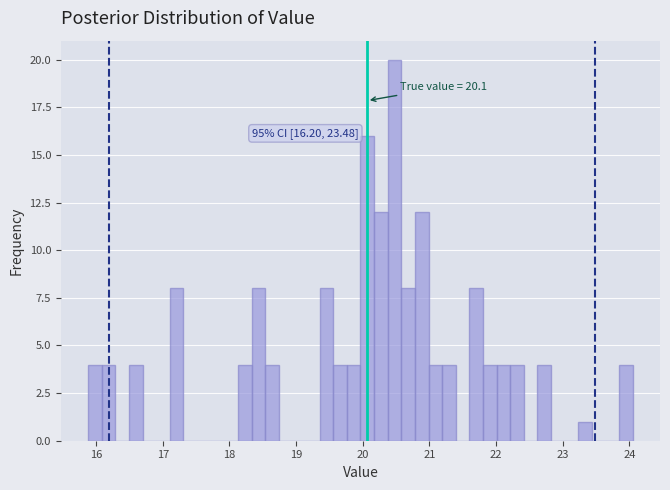

Around what value on the x-axis is the tallest bar? Give the approximate position of its centre, as read against the axis.

20.5